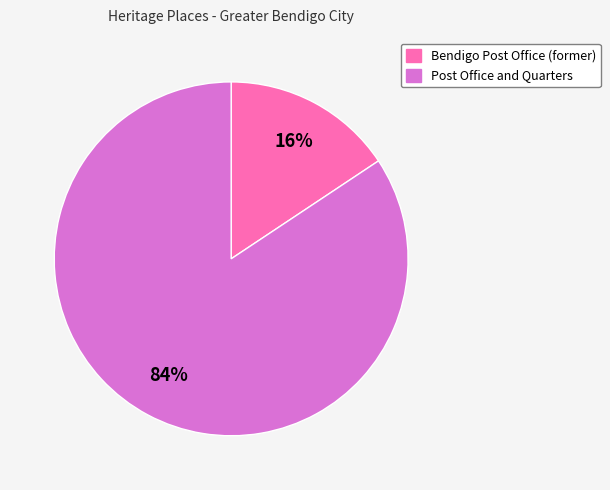

Which slice is the largest?

Post Office and Quarters